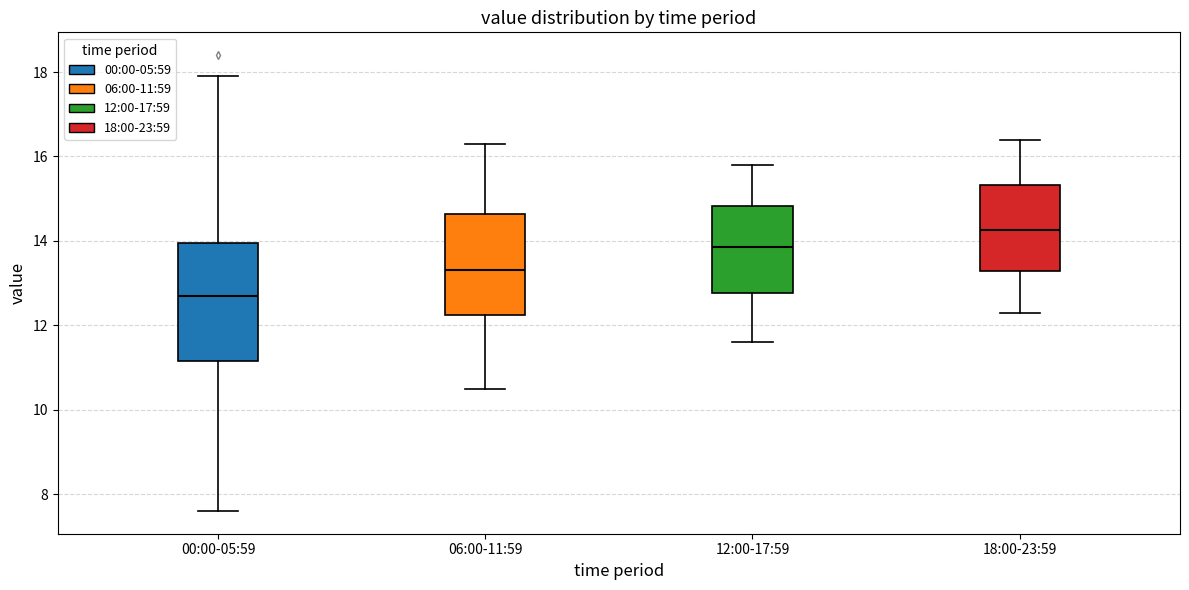

Reading left to right, read every box against the y-axis: the position of its median line, the range the box covers, and the ends of its whiskers. The values are not printed on the chart, so give them approximately, as read against the axis.

00:00-05:59: median 12.8, box 11.2 to 14.0, whiskers 7.6 to 18.0
06:00-11:59: median 13.4, box 12.2 to 14.6, whiskers 10.6 to 16.4
12:00-17:59: median 13.8, box 12.8 to 14.8, whiskers 11.6 to 15.8
18:00-23:59: median 14.2, box 13.2 to 15.4, whiskers 12.4 to 16.4